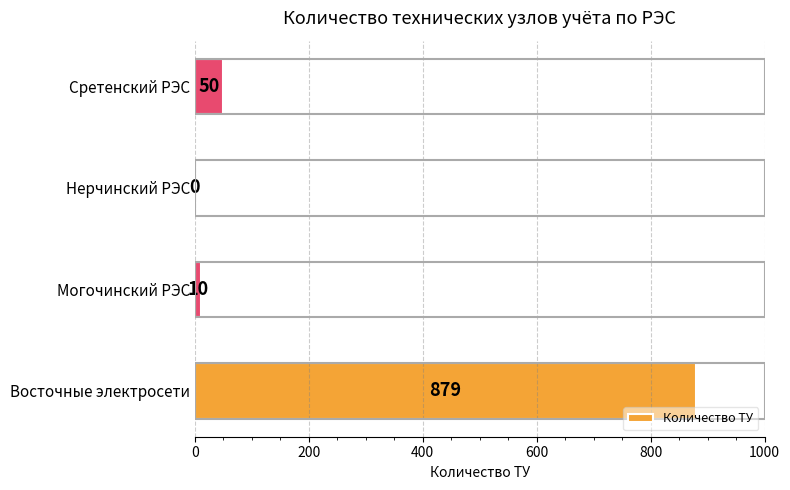

Between Могочинский РЭС and Восточные электросети, which is larger?

Восточные электросети